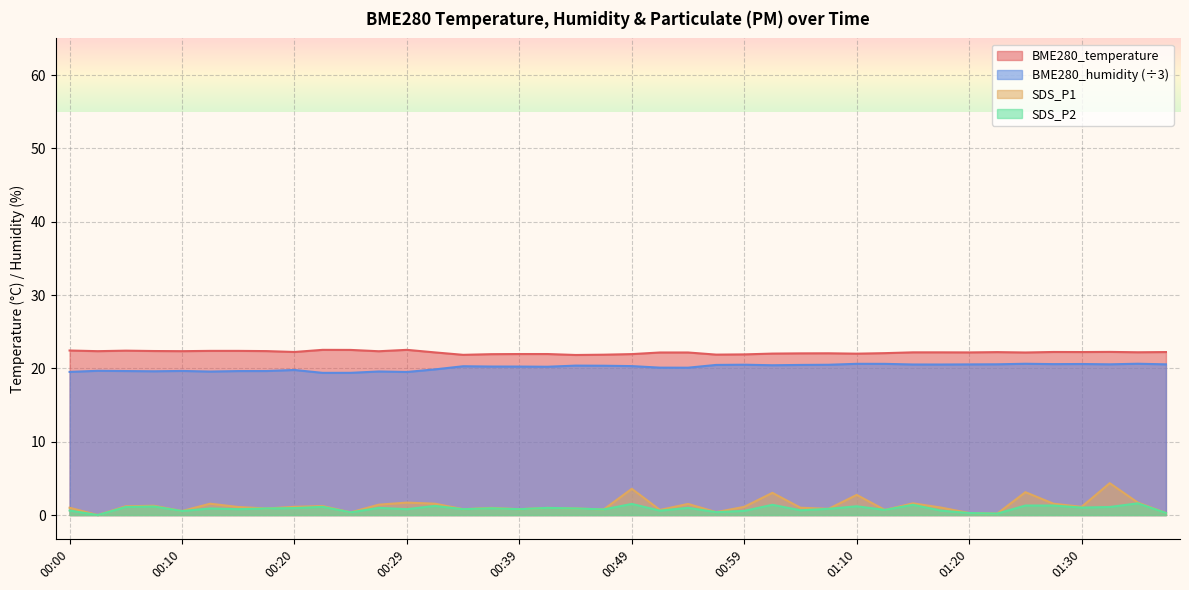

The value of BME280_temperature at 00:44 is 39.1. True or false?

False